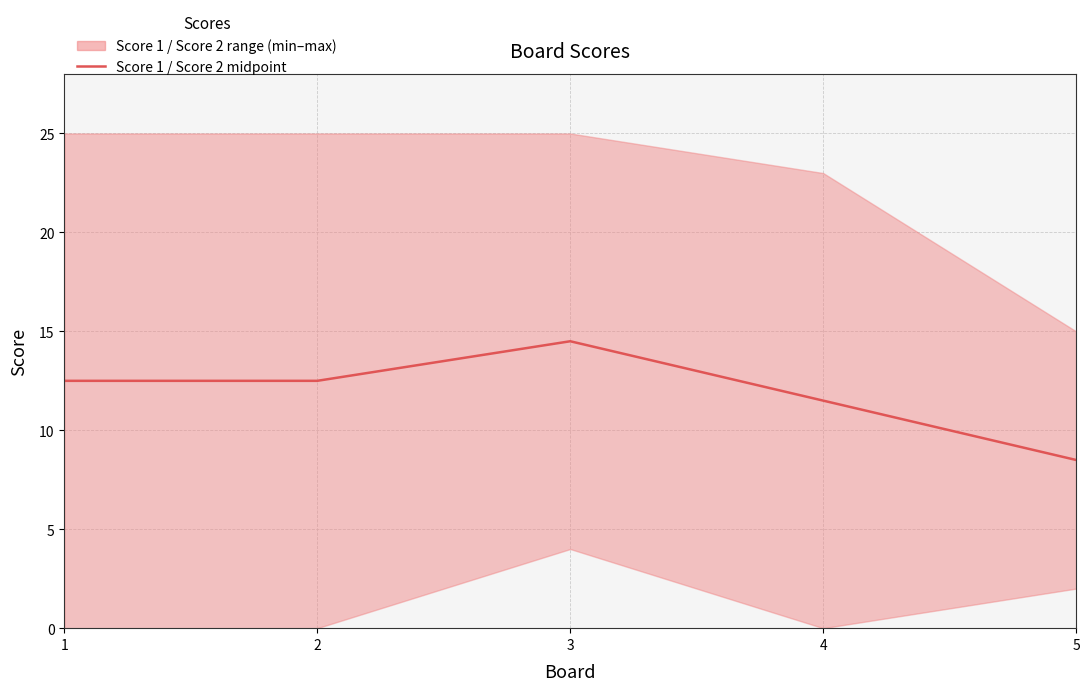

Read the value at 3.

14.5